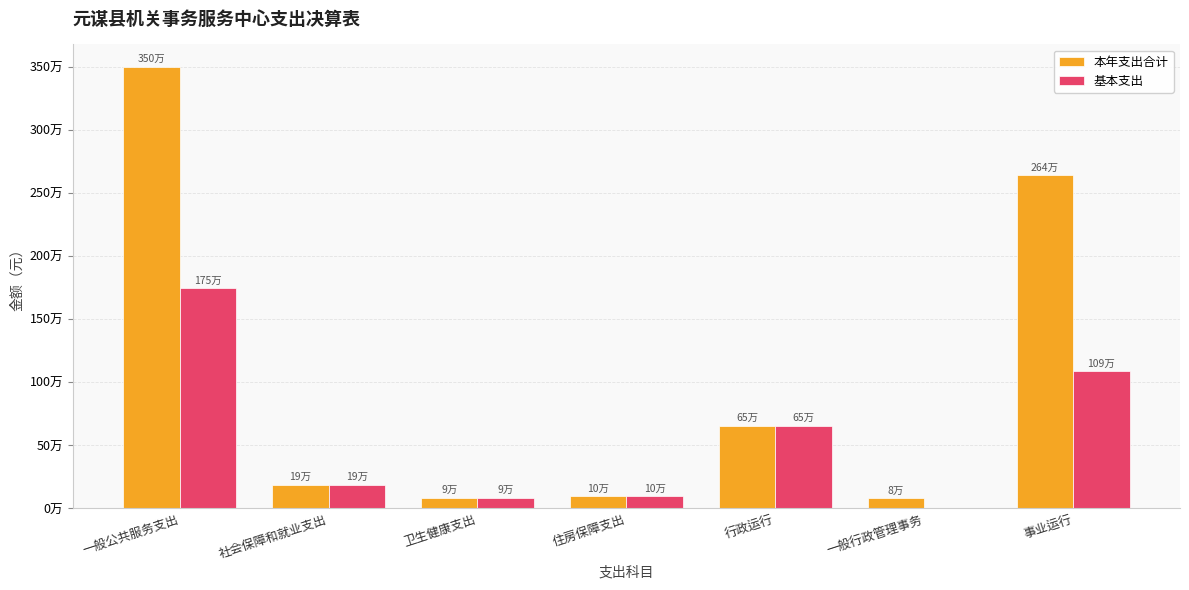

What are all the series names shown in the legend?

本年支出合计, 基本支出